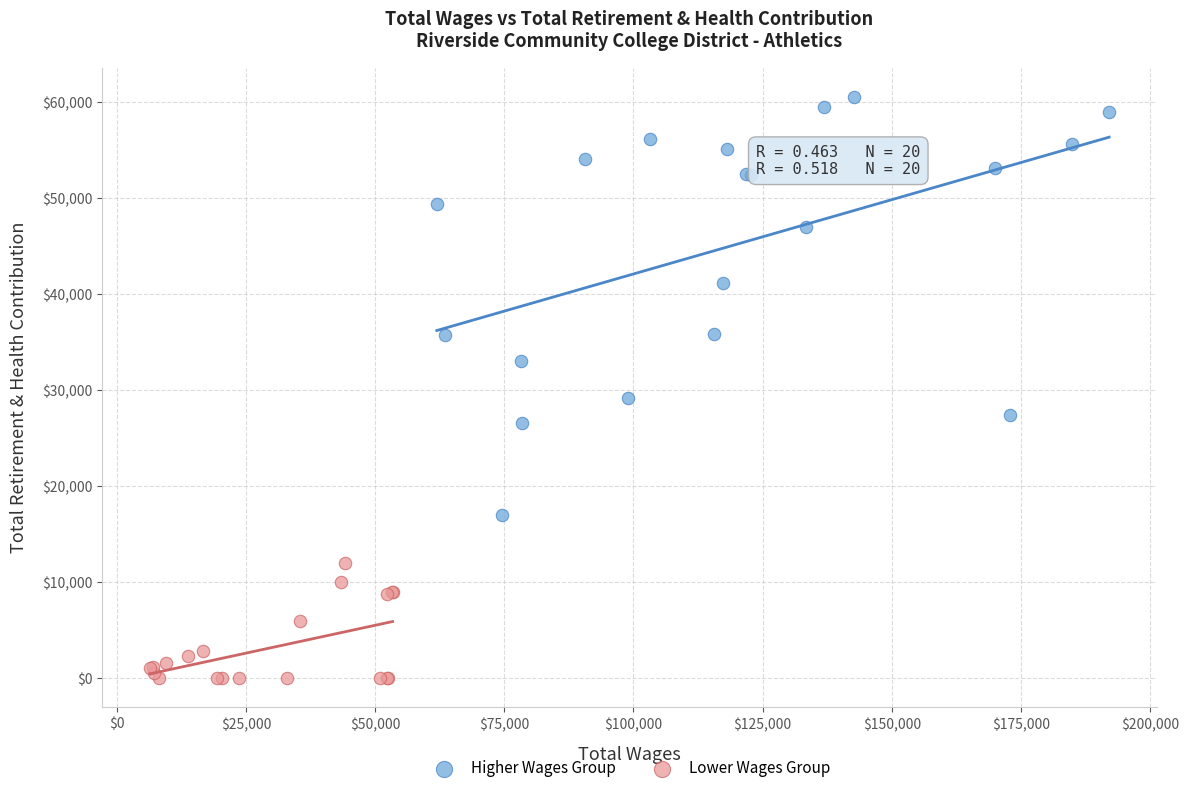

Which series reaches the minimum Y coordinate?

Lower Wages Group